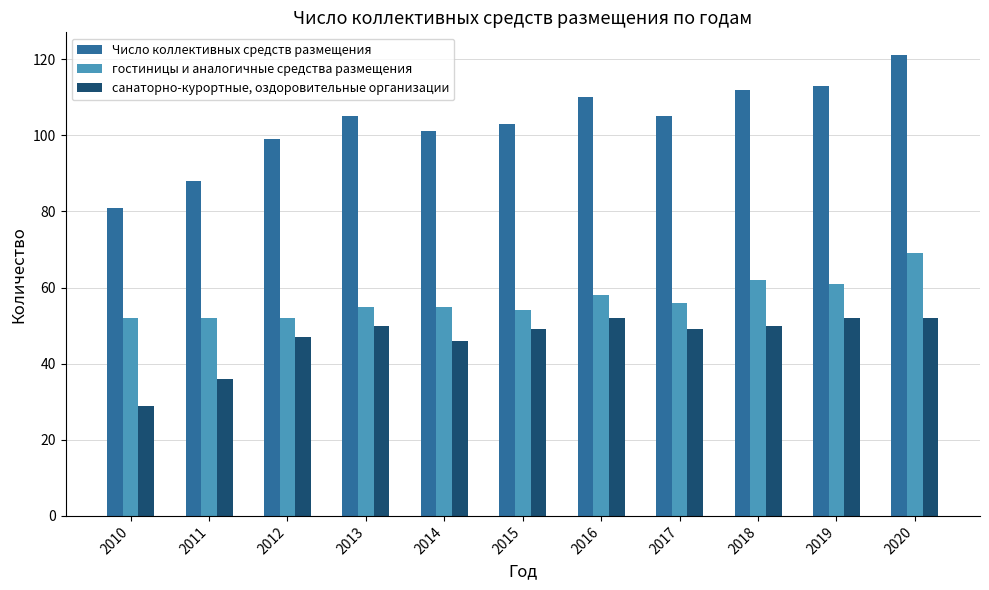

How many data points in Число коллективных средств размещения are less than 105?

5